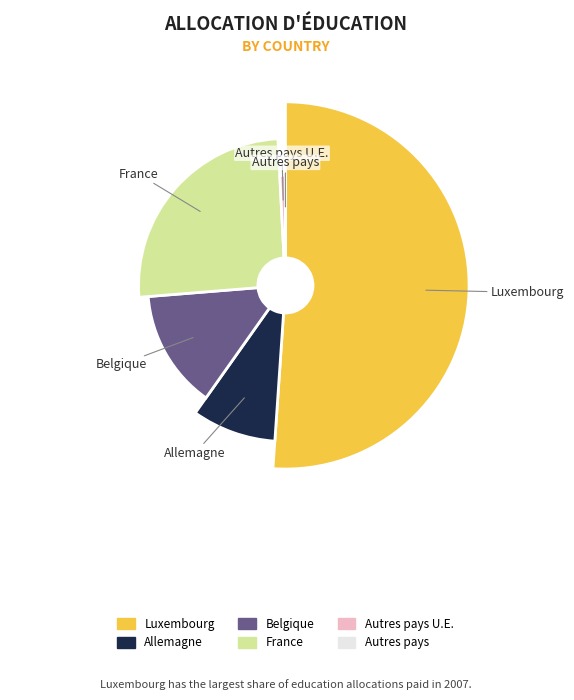

To the nearest percent, what percentage of the pie is France?

25%